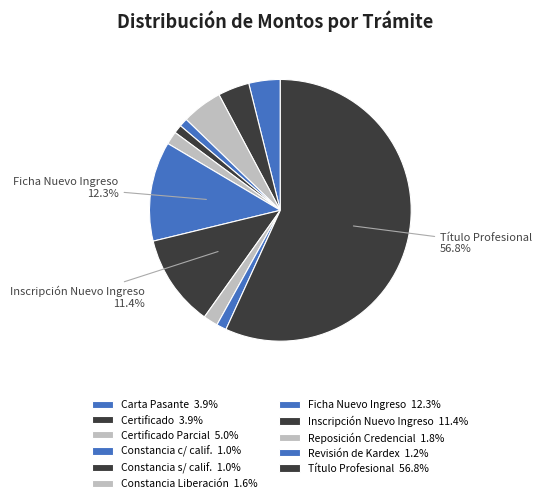

How many slices are in this pie chart?

11